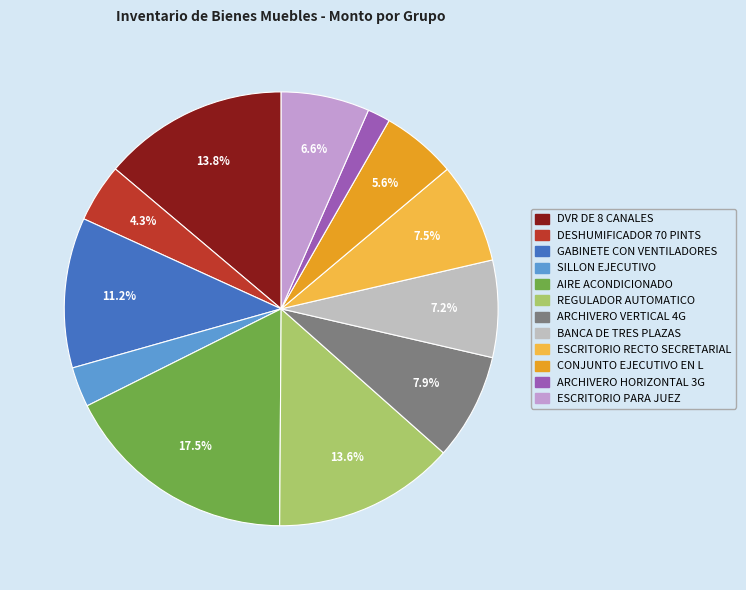

Which has a higher value, DVR DE 8 CANALES or ESCRITORIO PARA JUEZ?

DVR DE 8 CANALES